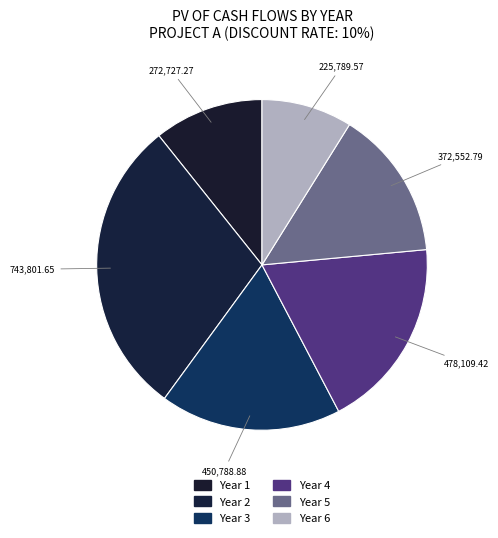

Rank the categories by value from highest to lowest.

Year 2, Year 4, Year 3, Year 5, Year 1, Year 6